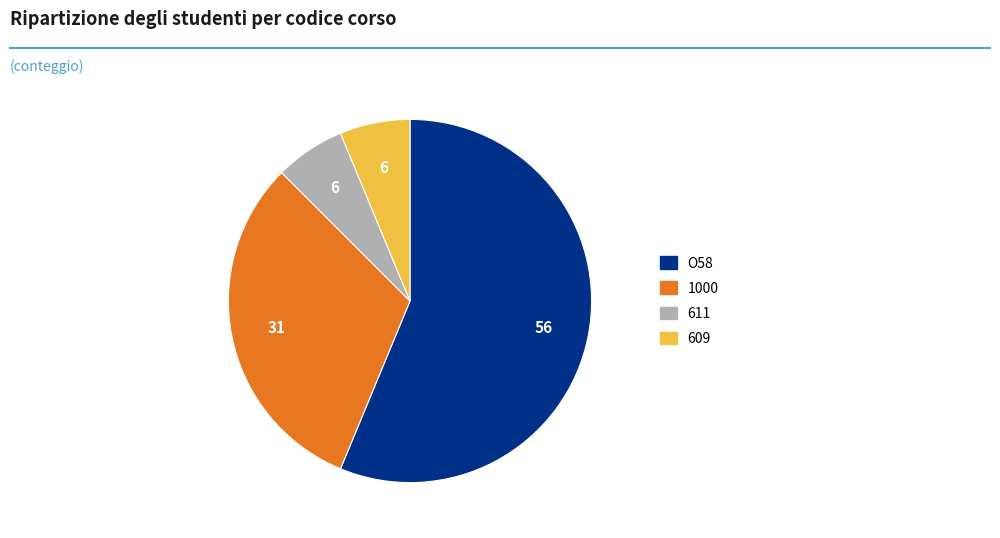

Does any single category account for the majority?

Yes